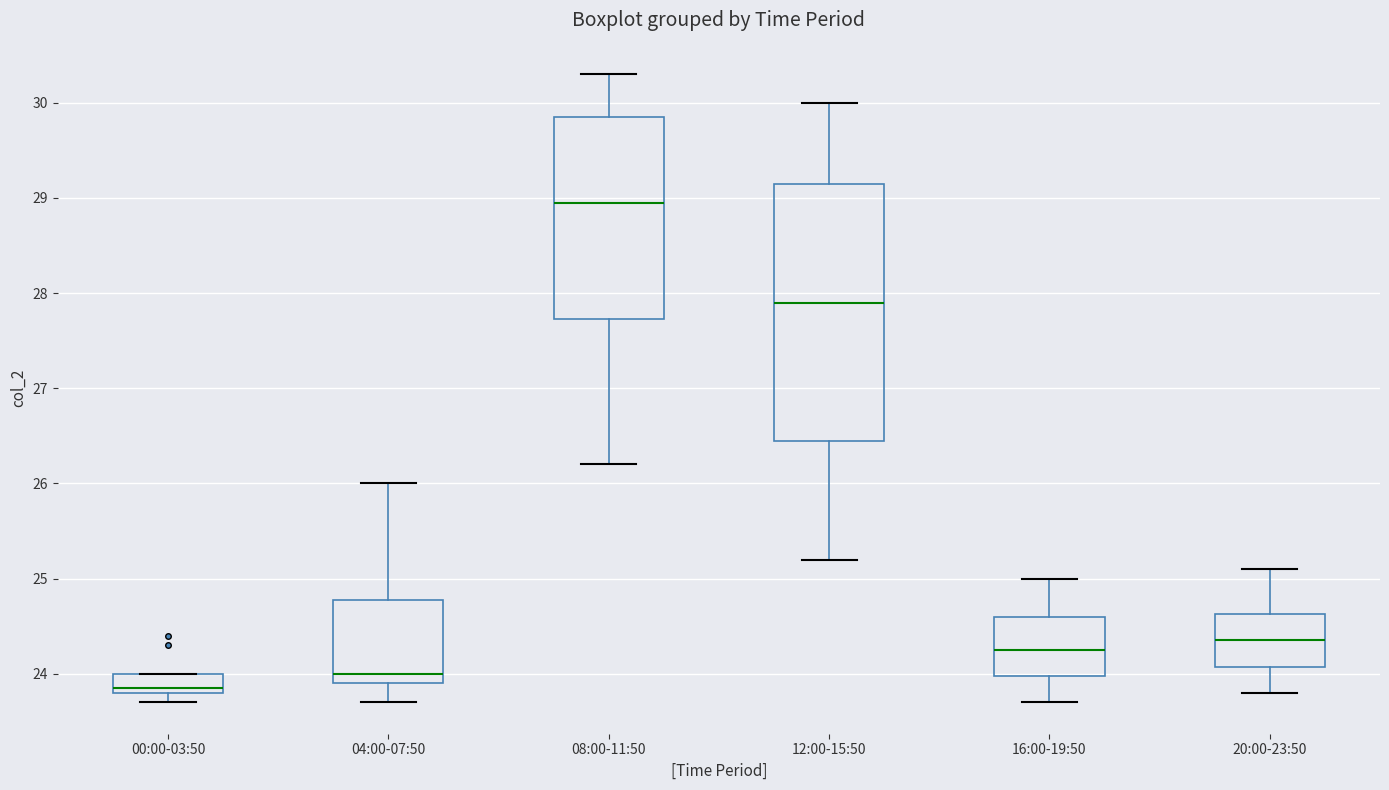

Which box's median line is the lowest?

00:00-03:50